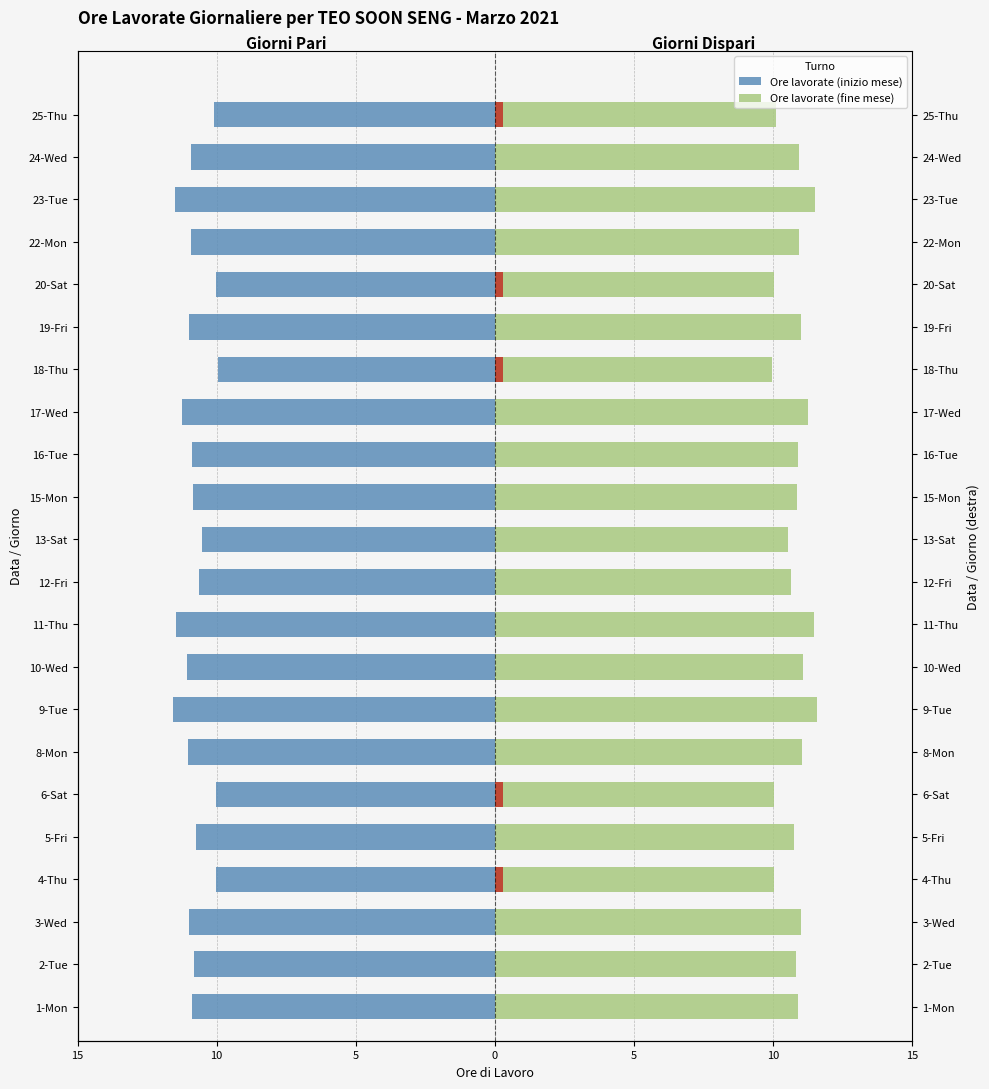

How many data points in Ore lavorate (inizio mese) are less than -10?

21